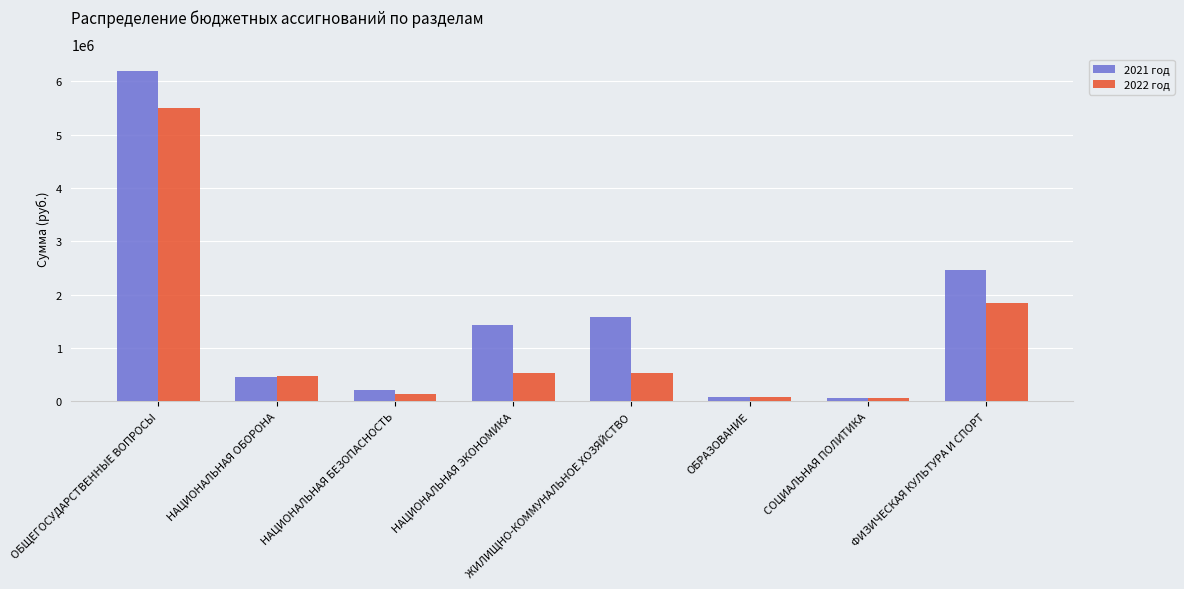

Which category has the highest value in the 2022 год series?

ОБЩЕГОСУДАРСТВЕННЫЕ ВОПРОСЫ